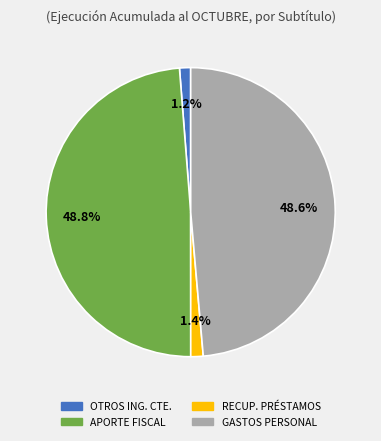

Does any single category account for the majority?

No